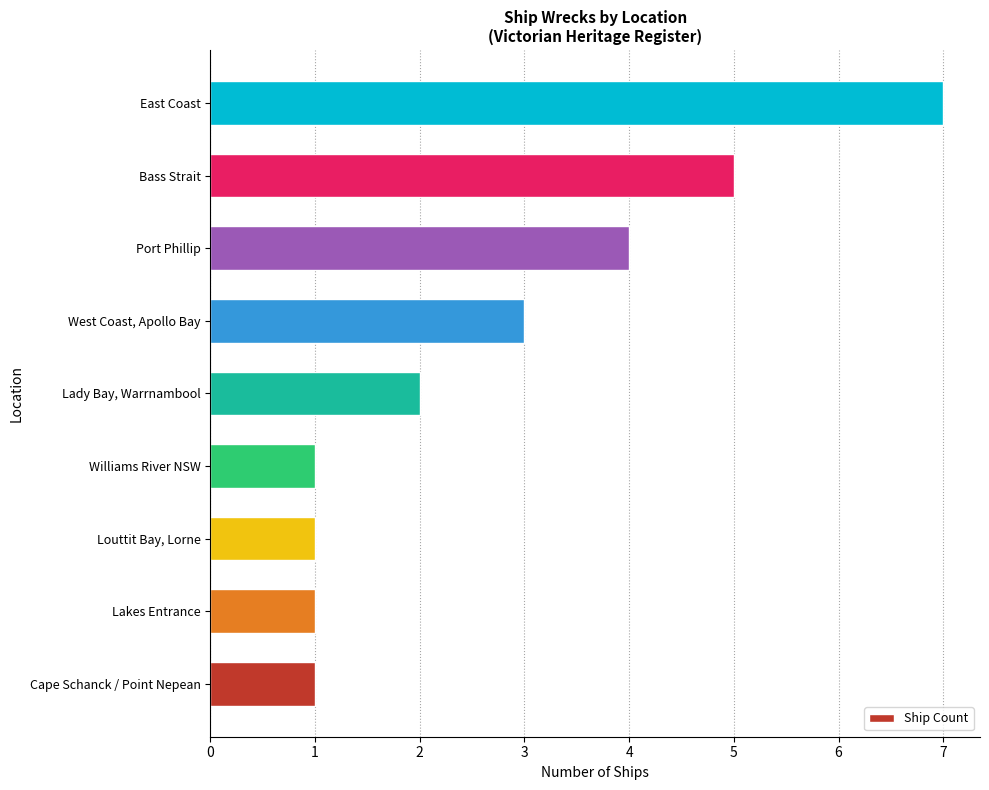

Reading bottom to top, extract all data points from this chart.

1	1	1	1	2	3	4	5	7